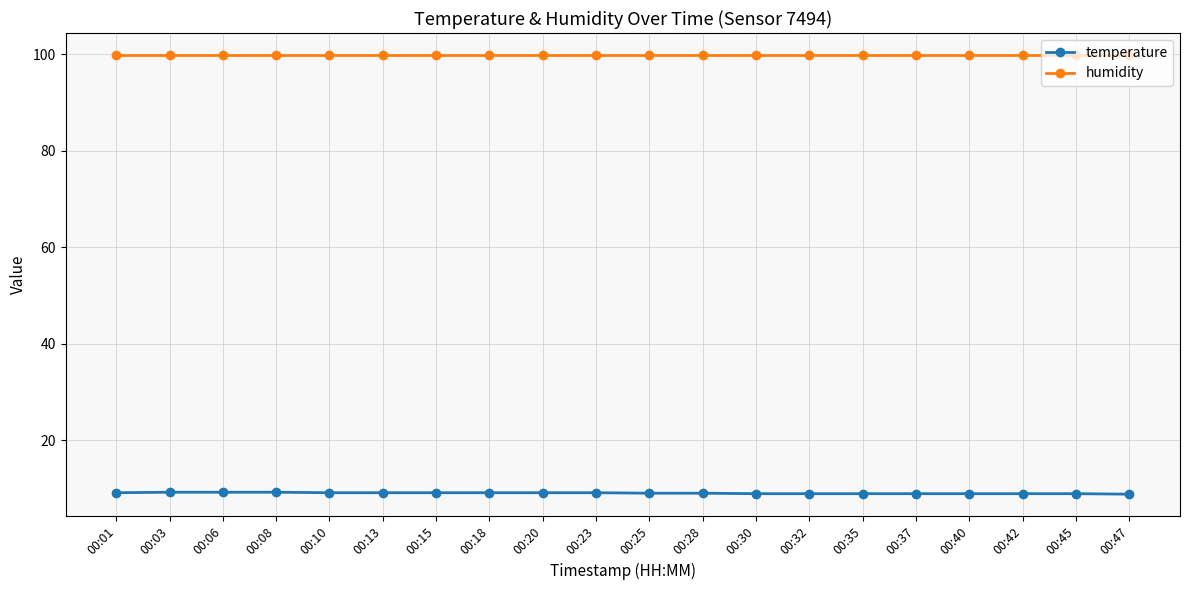

How many data points does each series have?

20